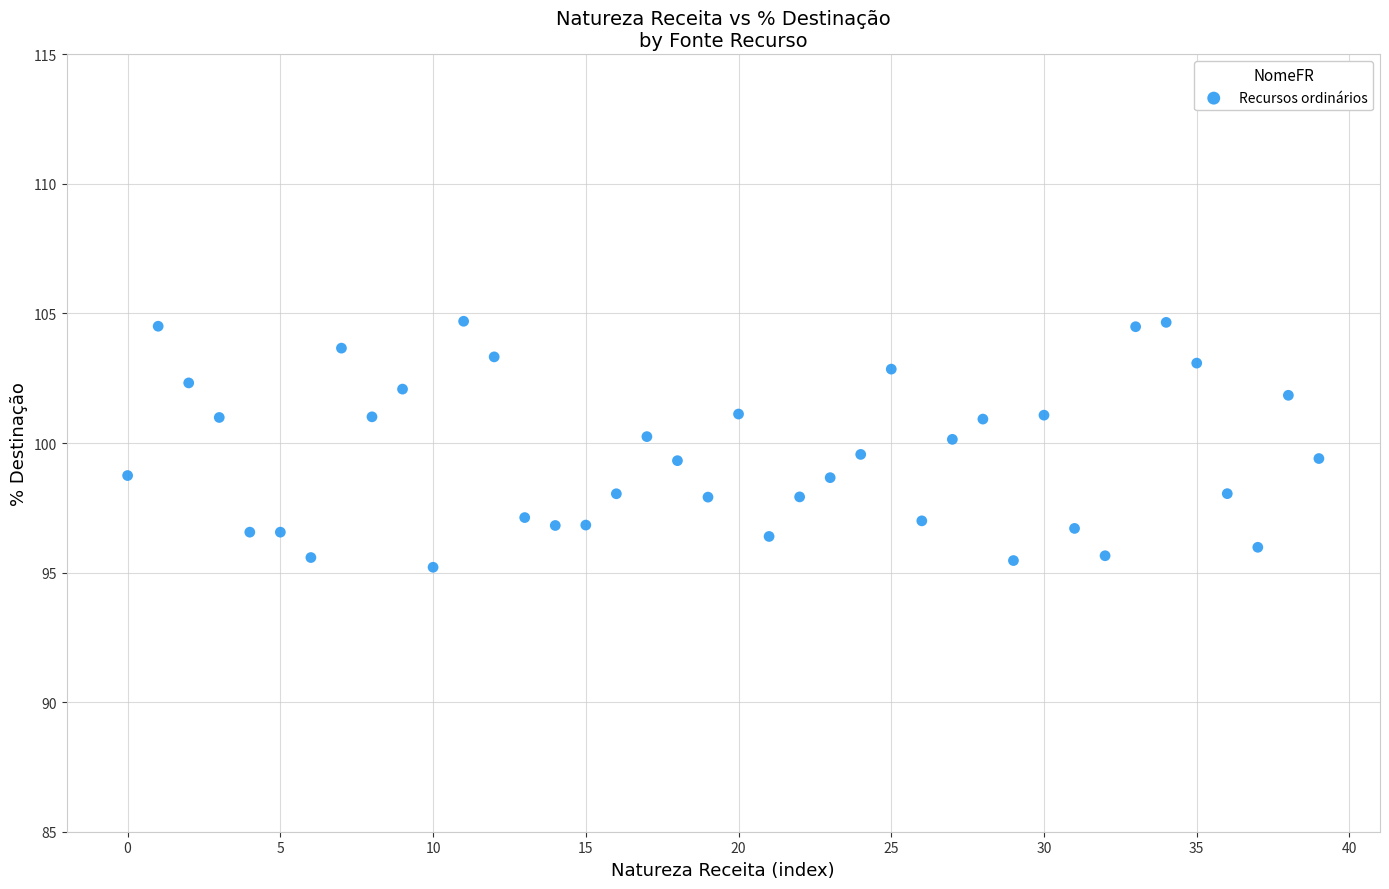

What is the range of Y values (max minus min)?

9.5